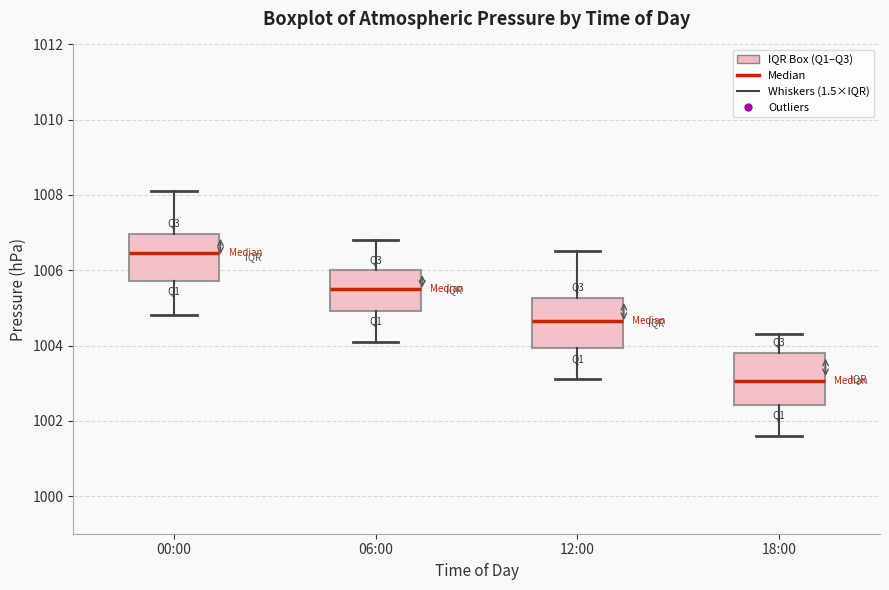

Which box has the lowest median line?

18:00